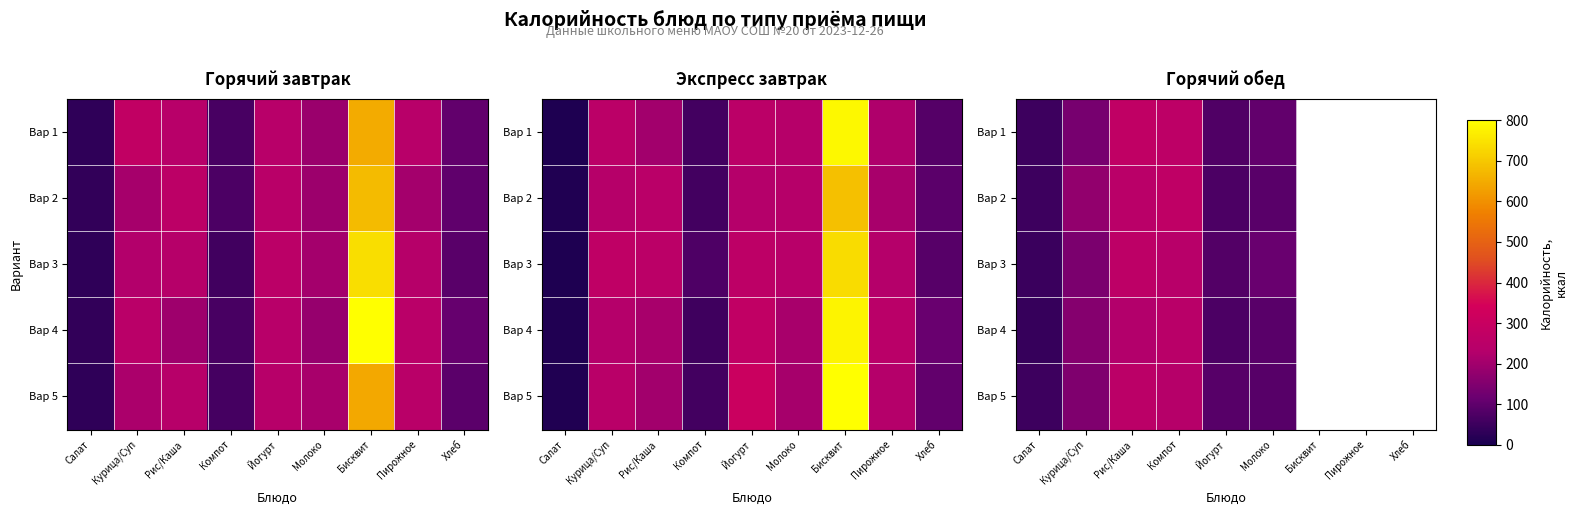

What is the total value across all series at Курица/Суп?

763.9